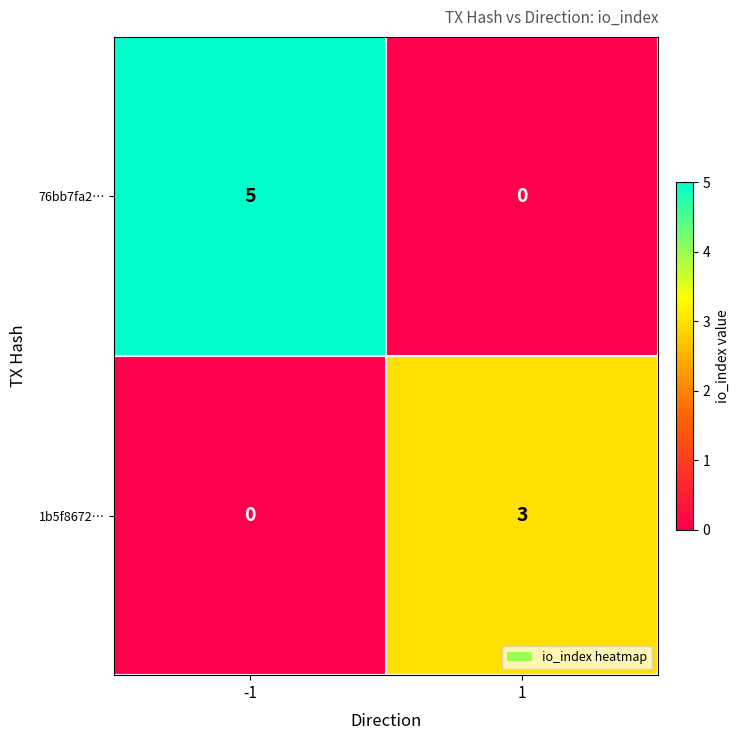

Which series changed the most between -1 and 1?

76bb7fa2…